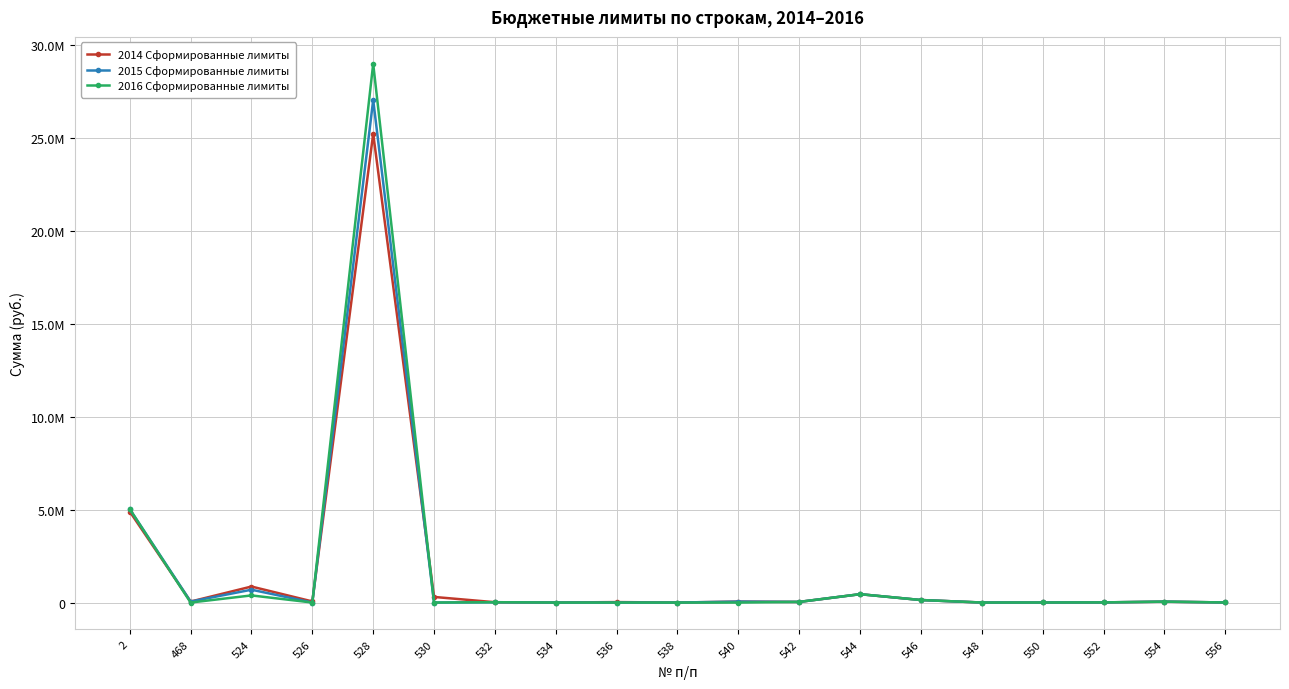

Which category has the highest value in the 2014 Сформированные лимиты series?

528